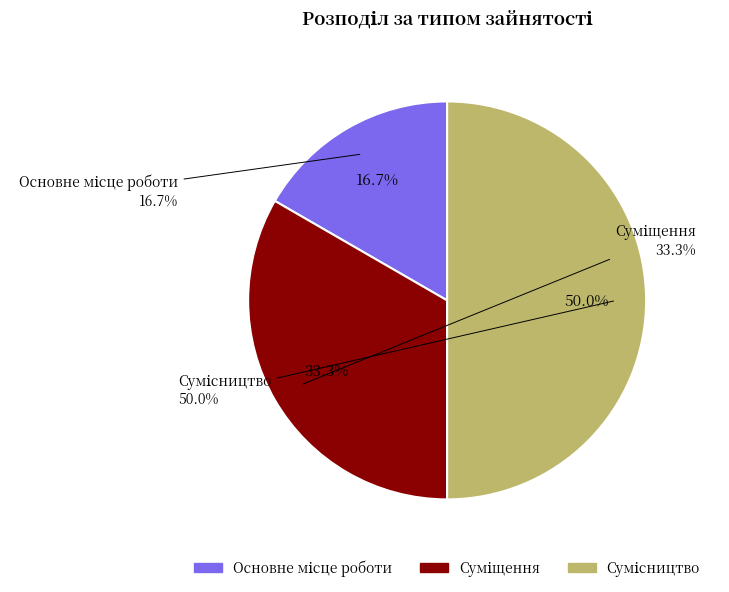

To the nearest percent, what portion does Основне місце роботи represent?

17%